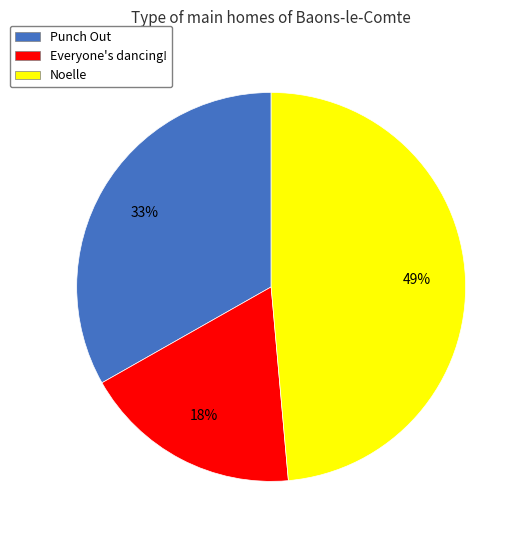

Between Everyone's dancing! and Noelle, which is larger?

Noelle